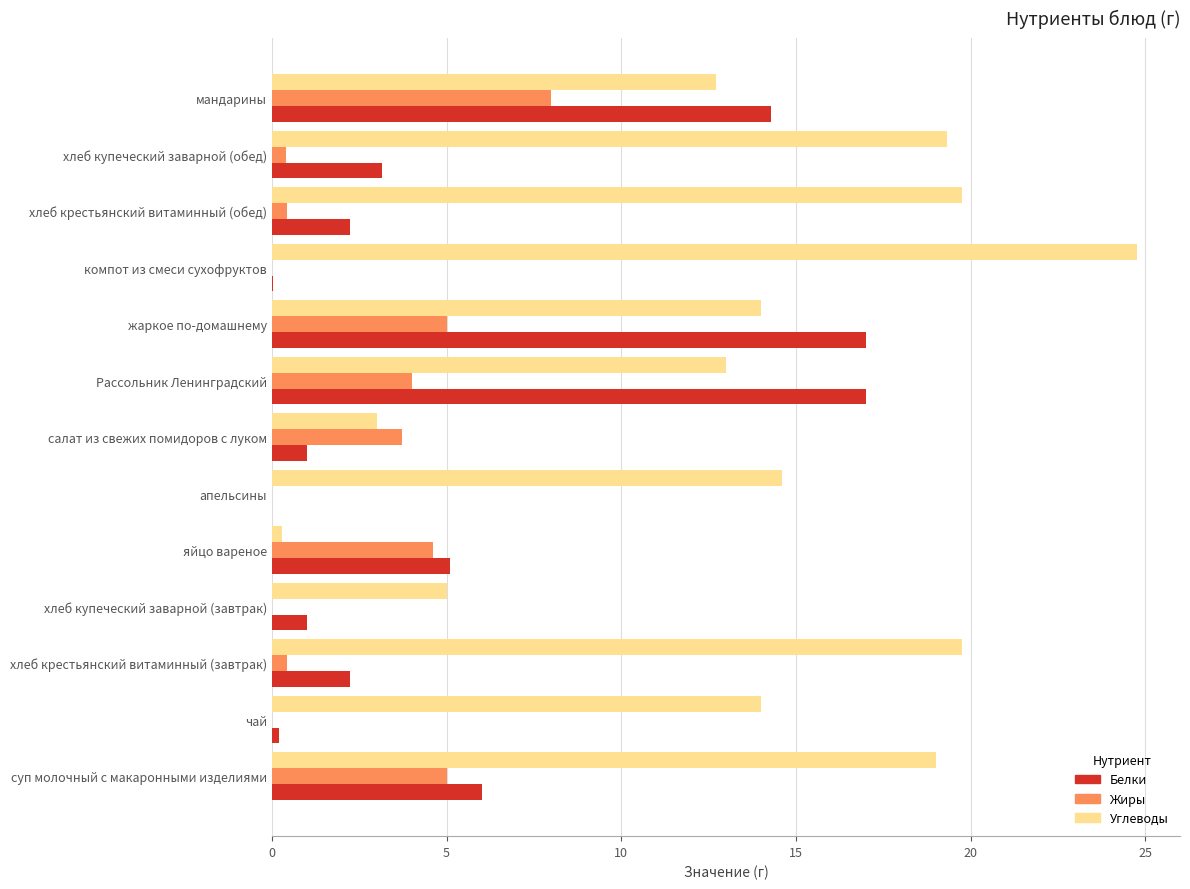

Is the value of Белки at суп молочный с макаронными изделиями greater than the value of Жиры at чай?

Yes